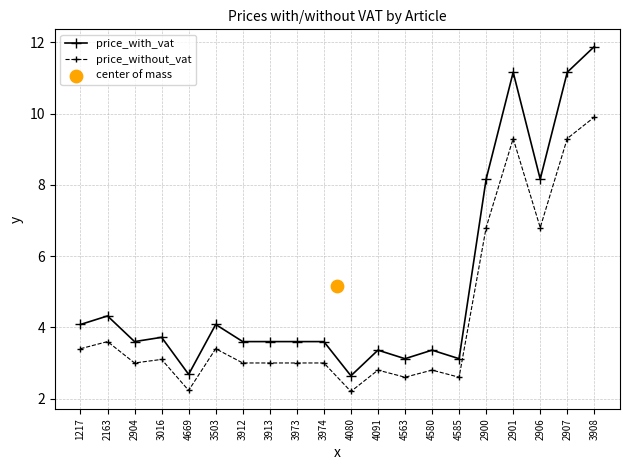

Which series has the widest spread of Y values?

price_with_vat